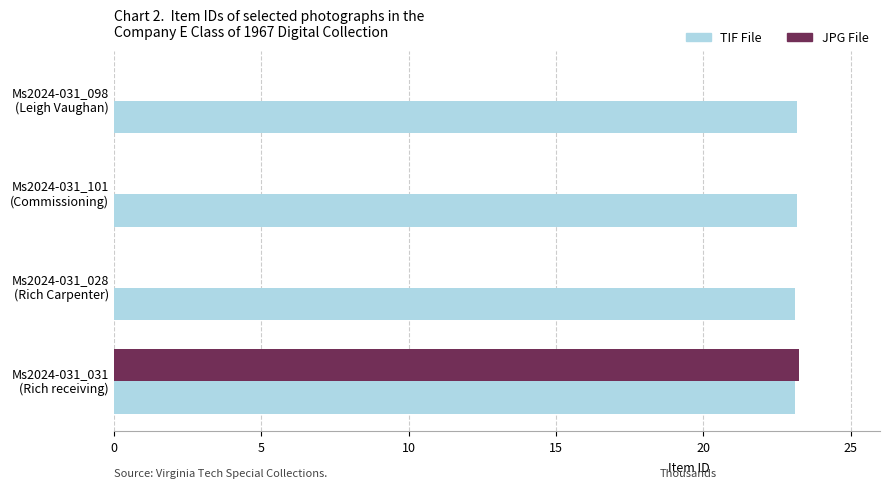

Which series has the widest spread of values?

JPG File